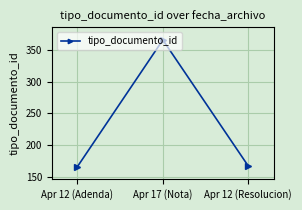

Reading right to left, list all the values displayed in this chart.

167	366	166